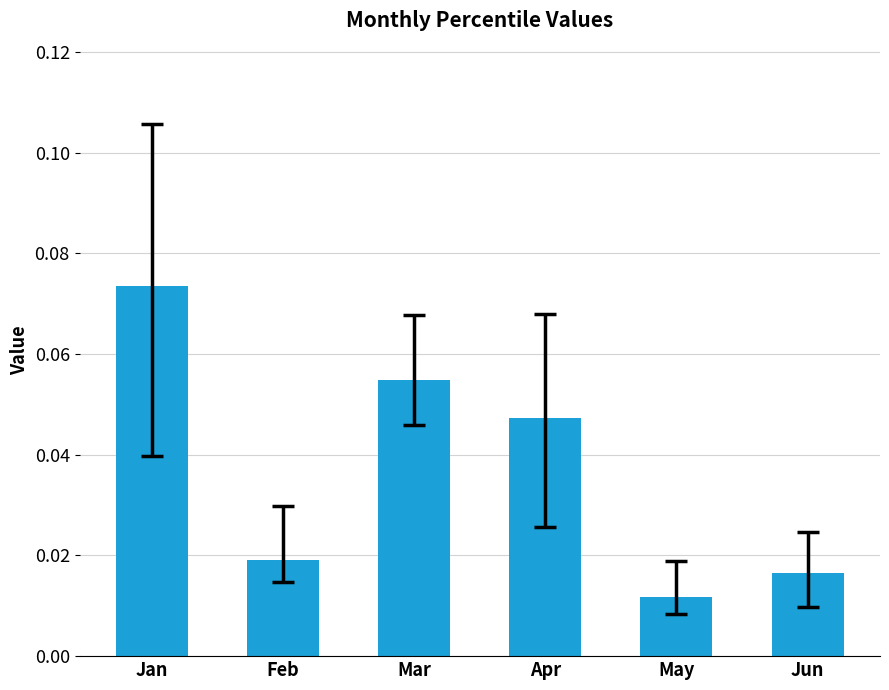

True or false: the data shows 0.0 at Mar.

False